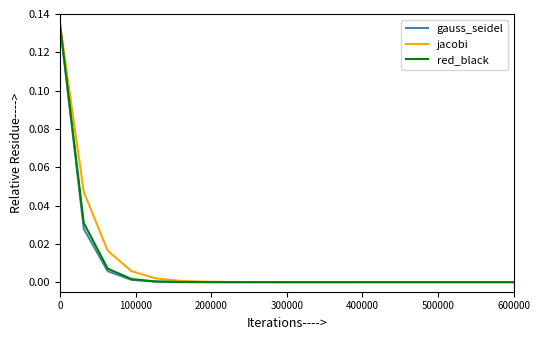

Count the number of categories in the chart.

20